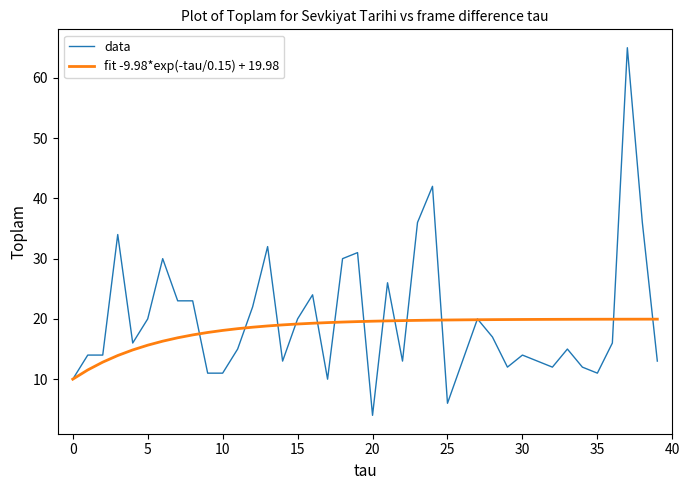

What is the maximum value shown in the chart?

65.0